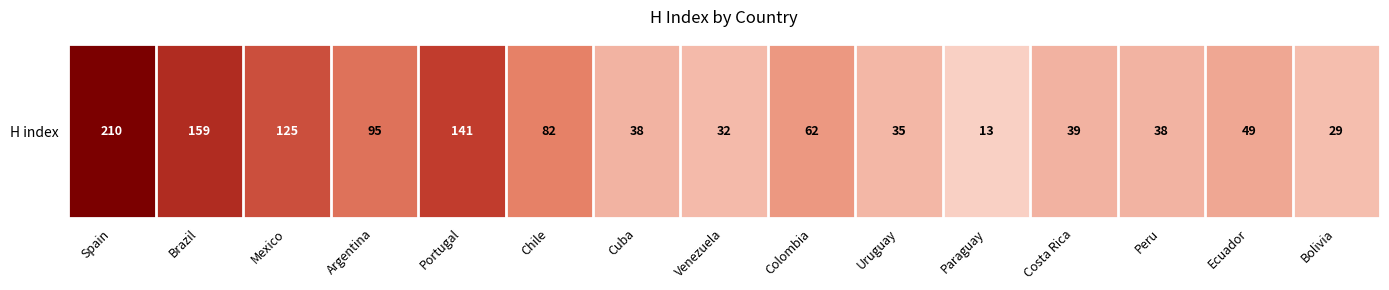

Is it true that the value at Peru is 38?

True